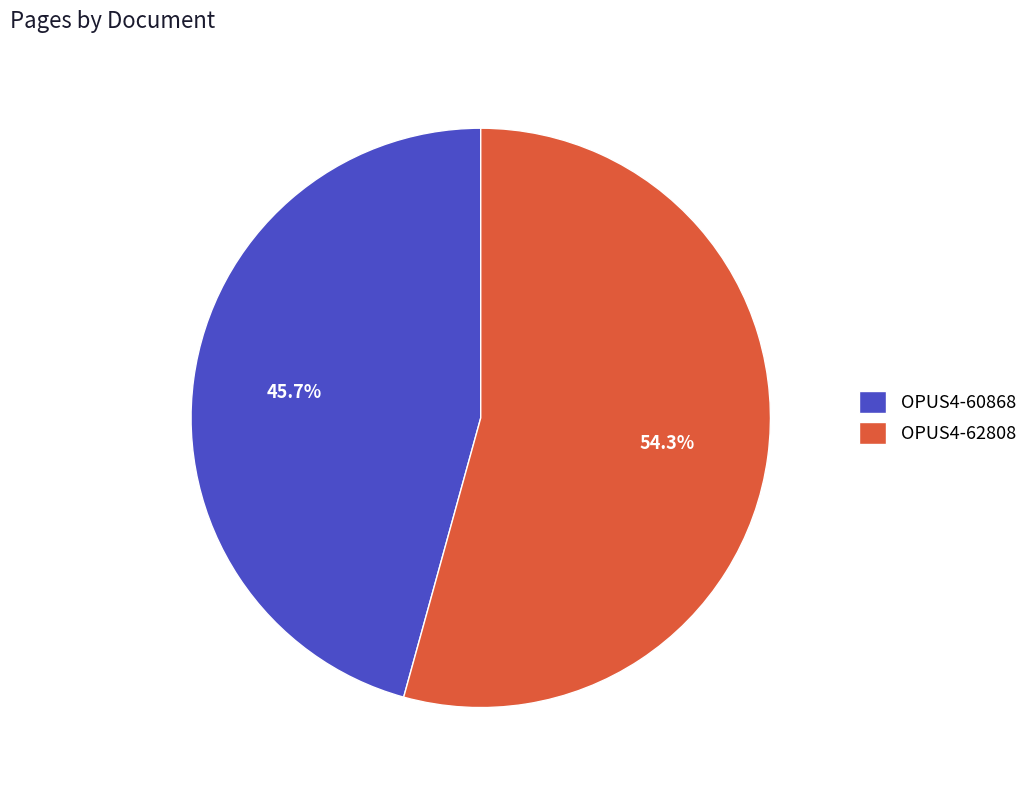

What percentage is NOT represented by OPUS4-62808?

45.7%